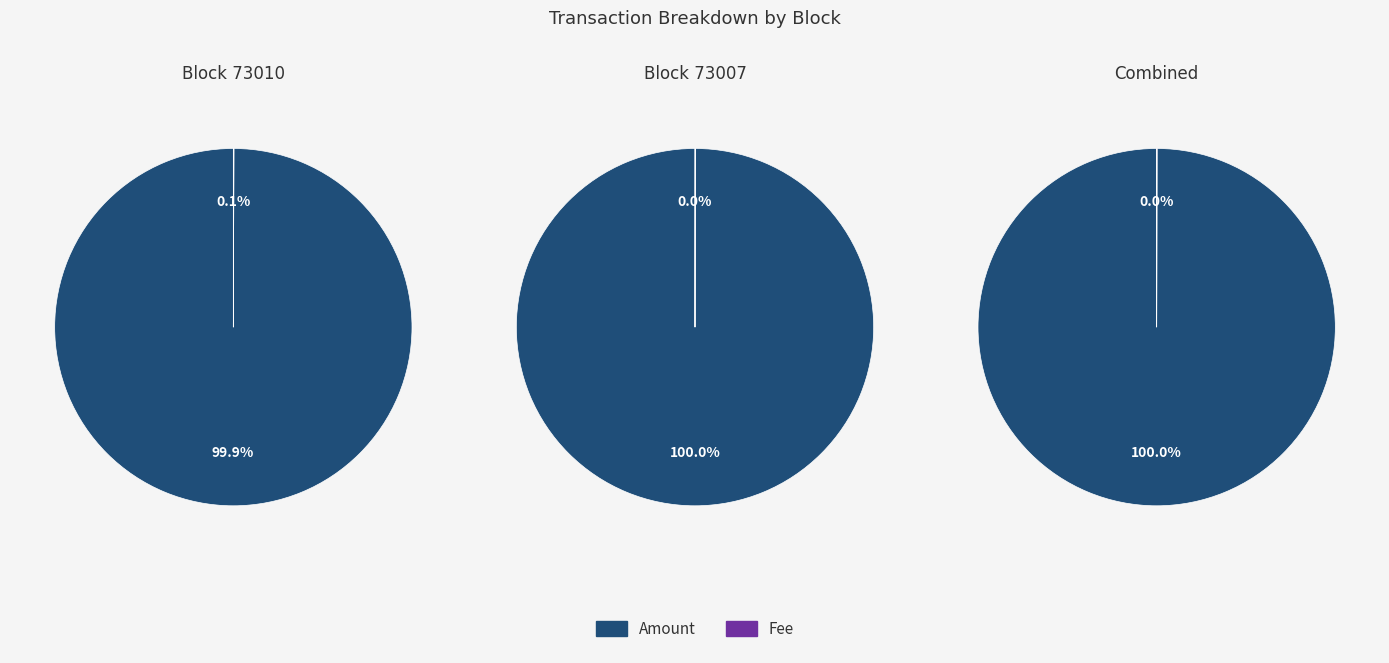

To the nearest percent, what is the difference between the 73007 and 73010 slice percentages?

100%